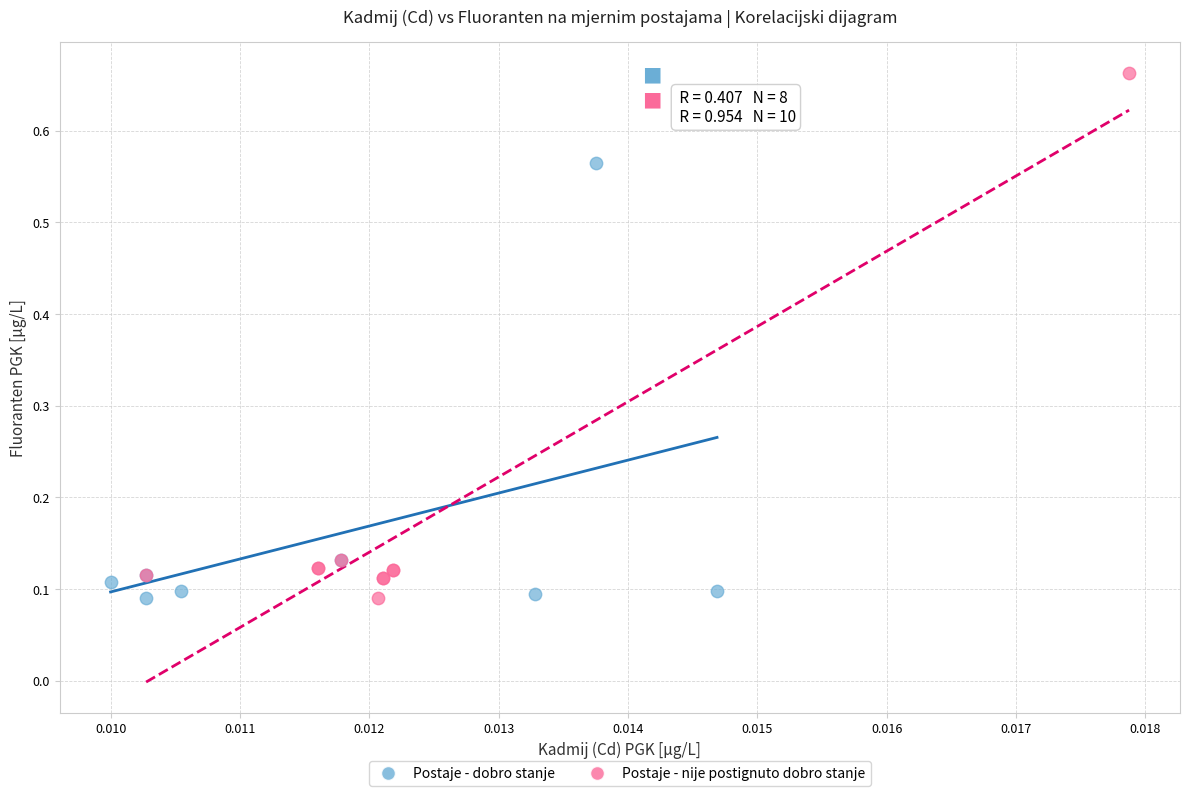

Which series has the largest Y range (max minus min)?

Postaje - nije postignuto dobro stanje